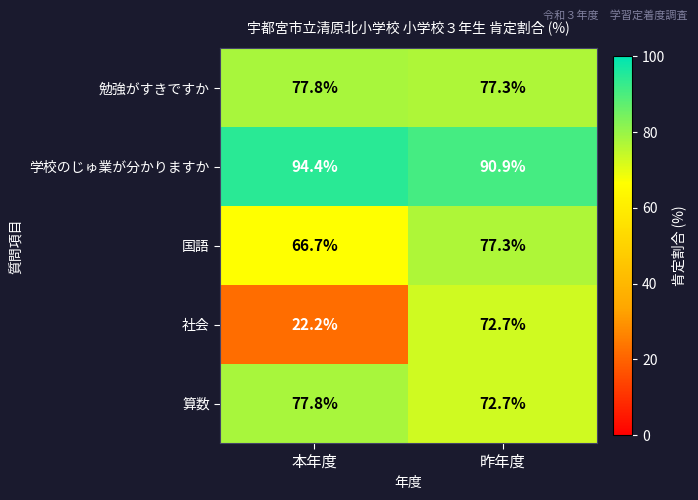

What is the minimum value for 社会?

22.2